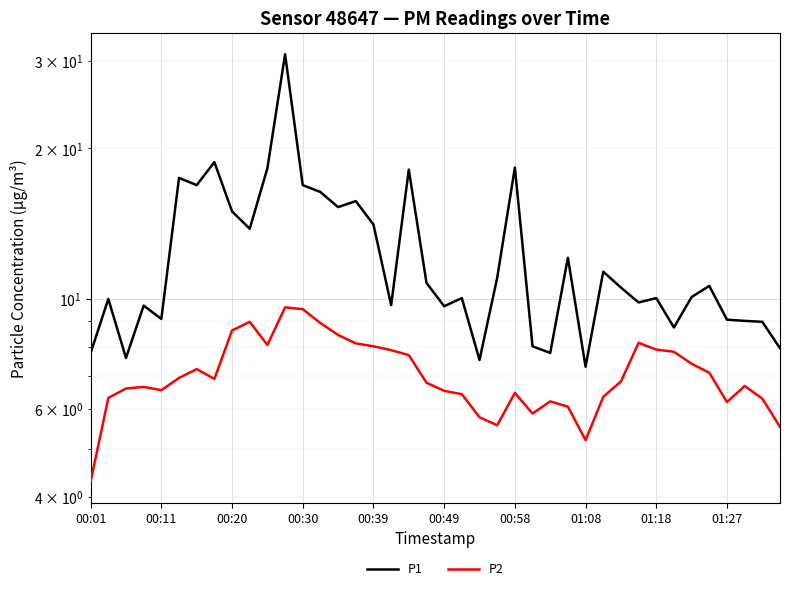

What is the difference between the maximum and minimum values in the P1 series?

23.6